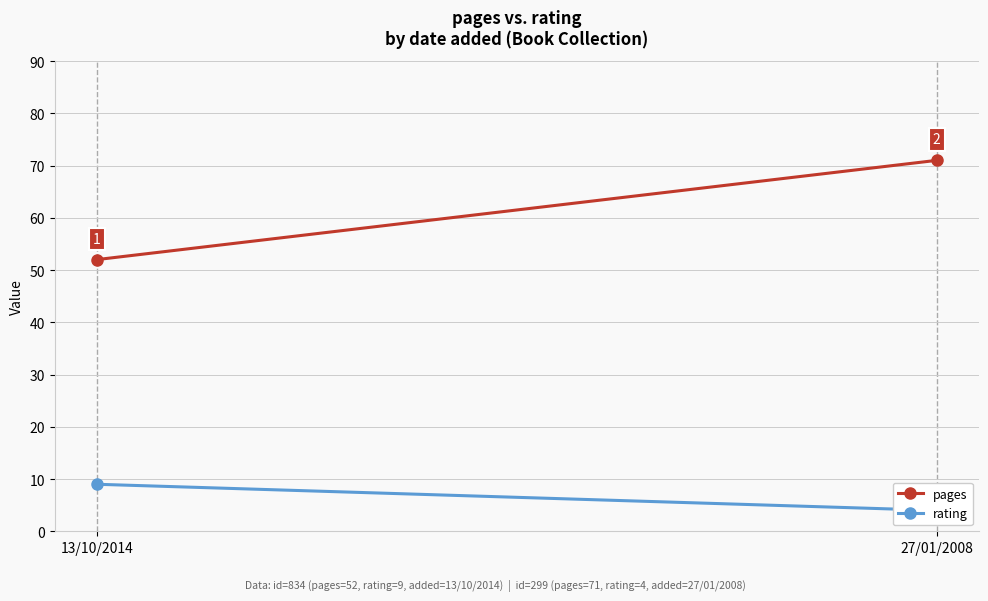

What is the minimum value for pages?

52